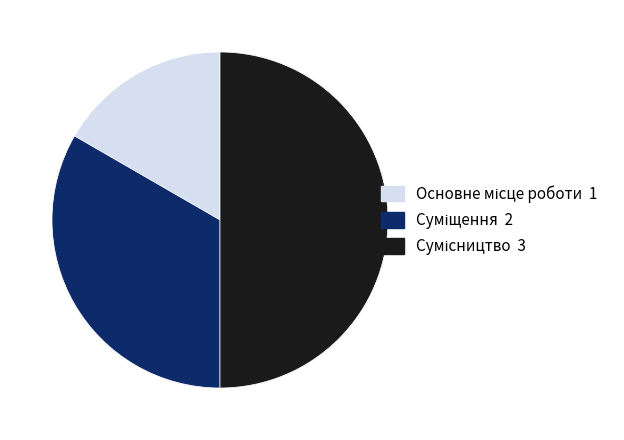

How many slices are in this pie chart?

3